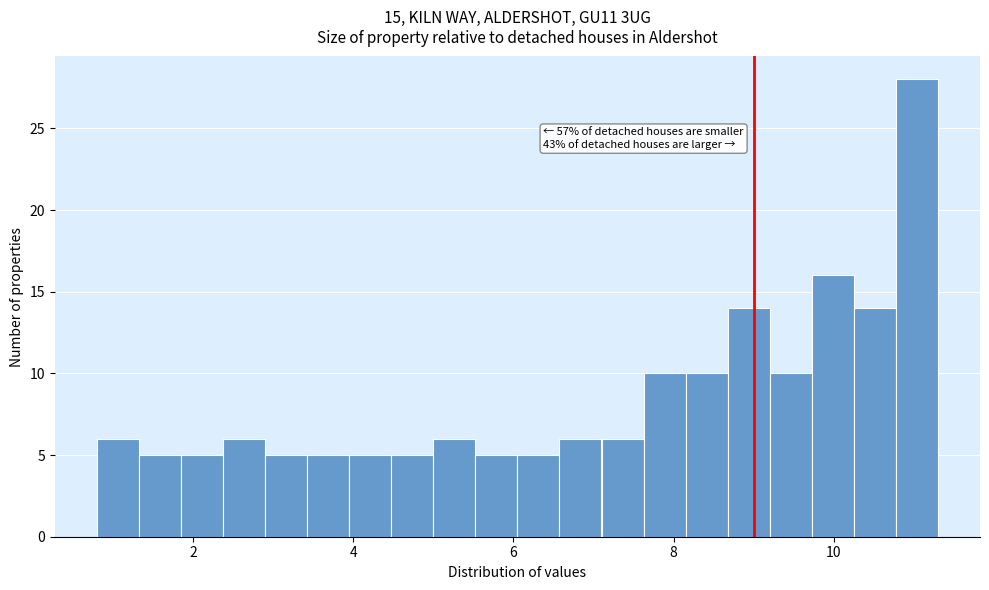

Read against the x-axis, roughly where is the centre of the tallest bar?

11.0